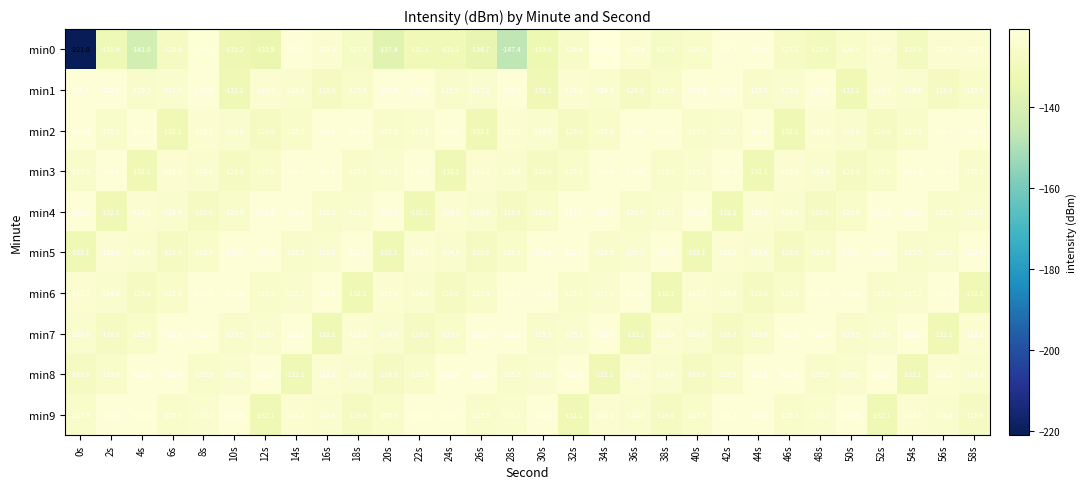

How many distinct data groups are displayed?

10